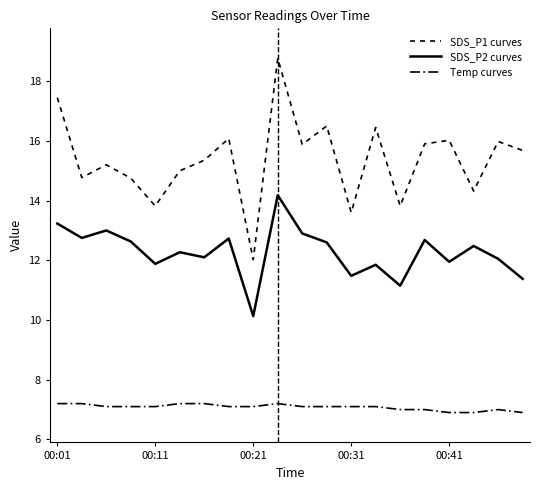

At which category does Temp curves reach its first local peak?

9